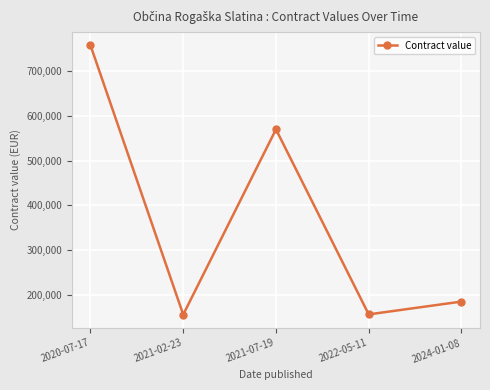

Where is the first local maximum?

2021-07-19